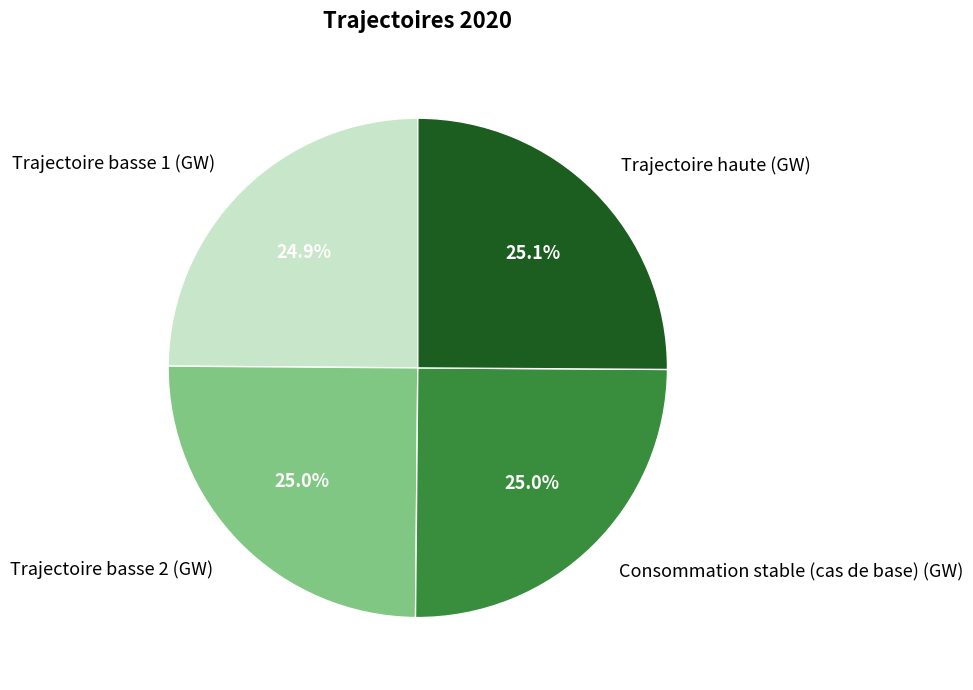

What is the ratio of the value at Trajectoire basse 1 (GW) to the value at Trajectoire haute (GW)?

1.0